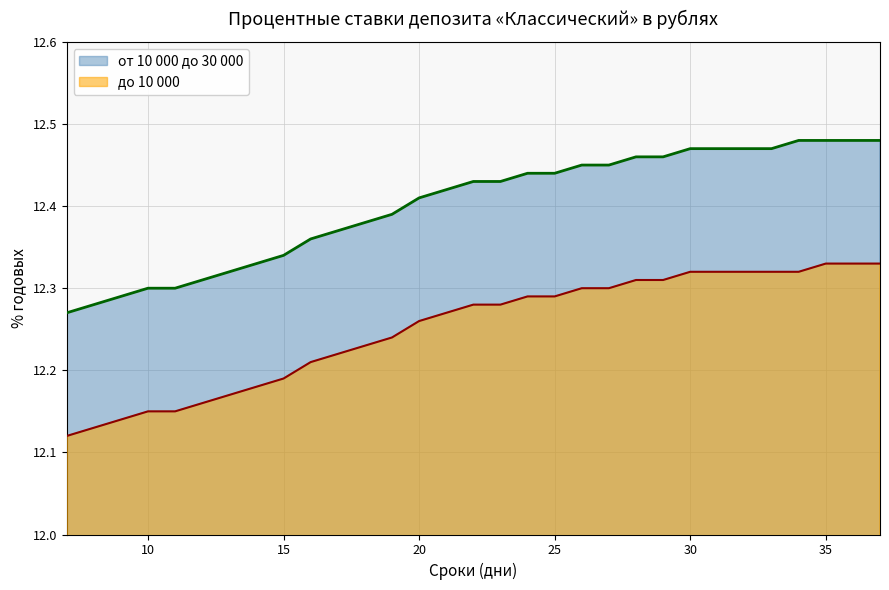

Does the chart have visible grid lines?

Yes